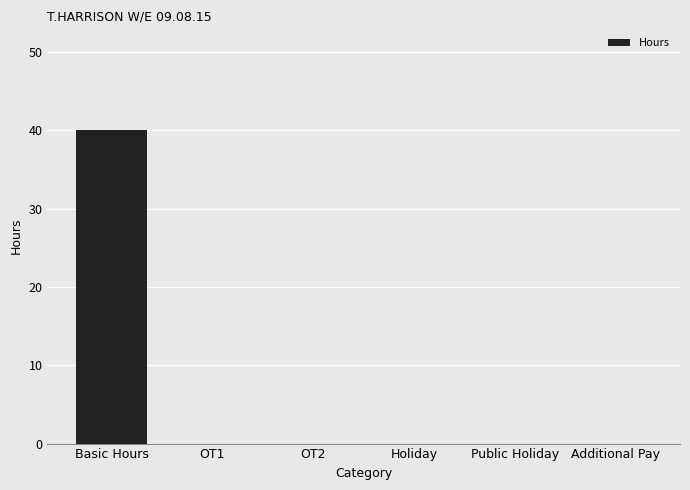

Reading left to right, transcribe all the data shown in this chart.

40	0	0	0	0	0